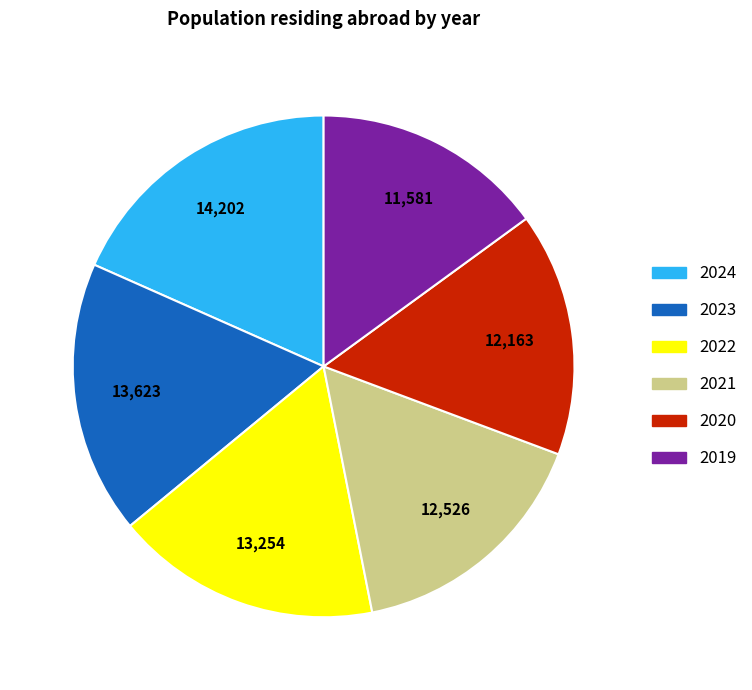

Is there a majority slice in this chart?

No